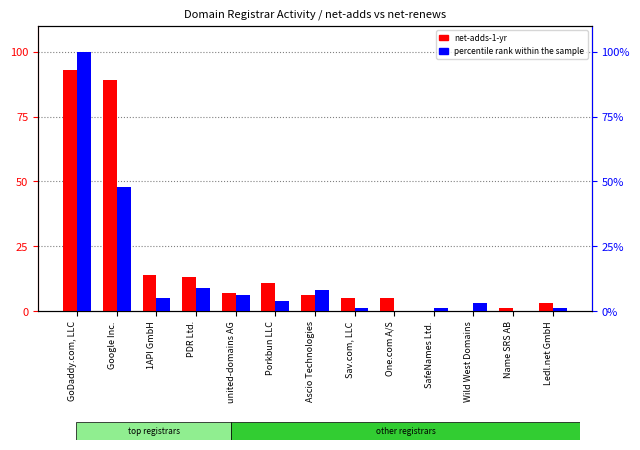

What is the value of the percentile rank within the sample bar at the 10th from the left?

1